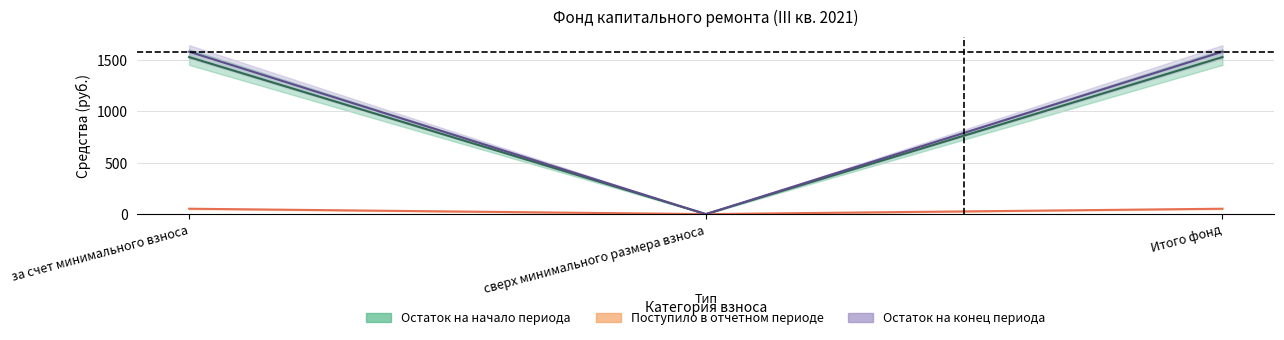

The min_vznosy series shows -648.6 at сверх минимального размера взноса. True or false?

False